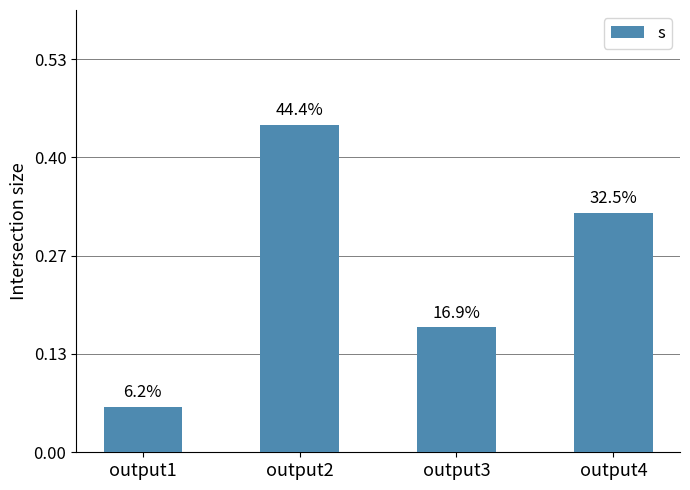

How many bars are there in total?

4